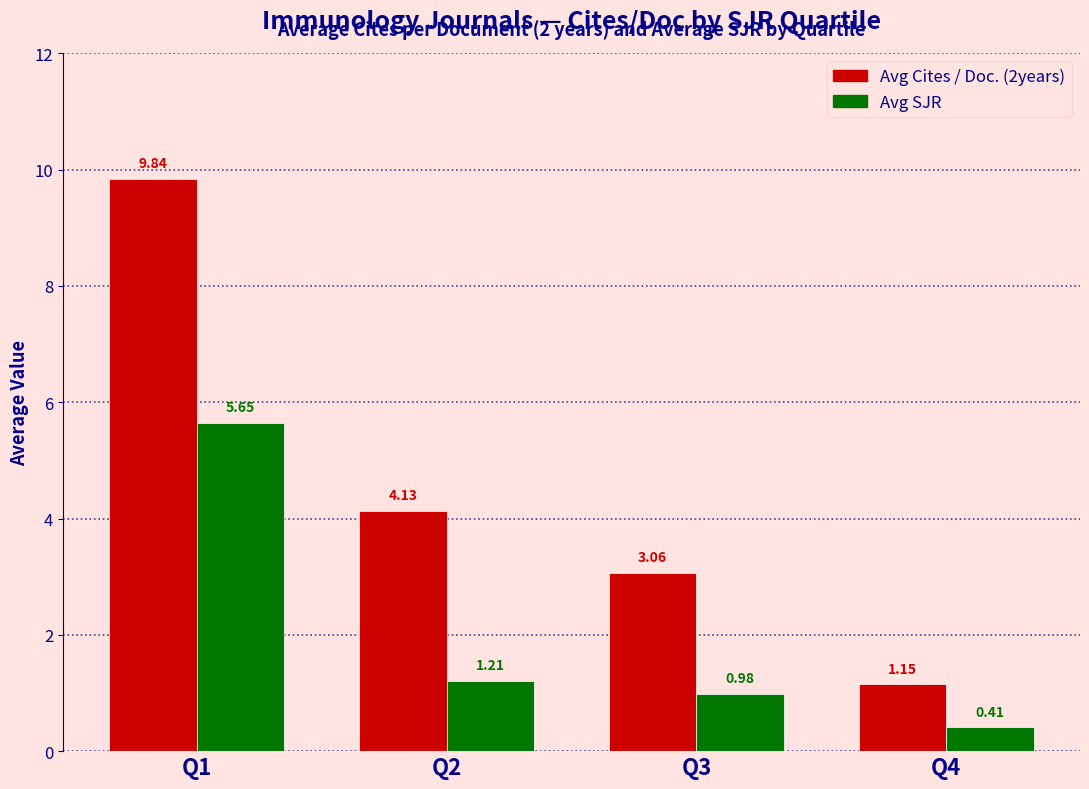

At which category does the chart reach its peak across all series?

Q1